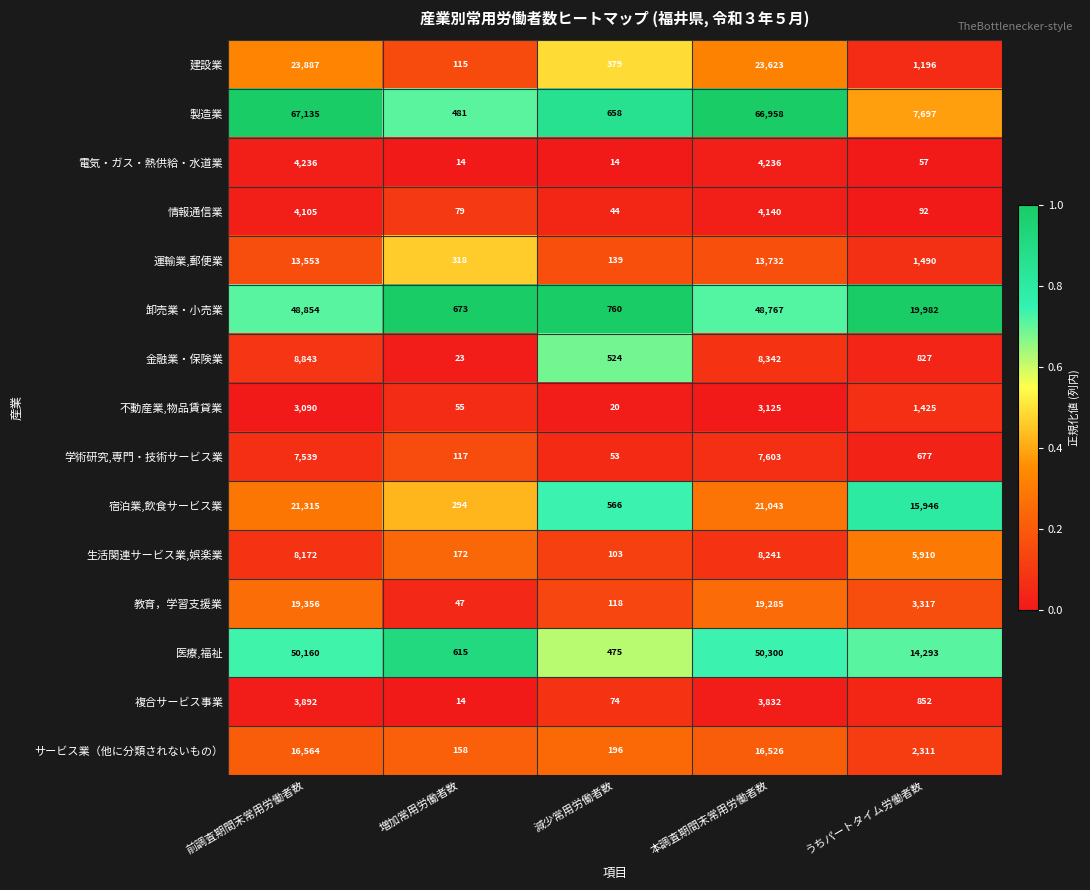

What is the lowest value of the 卸売業・小売業 series?

673